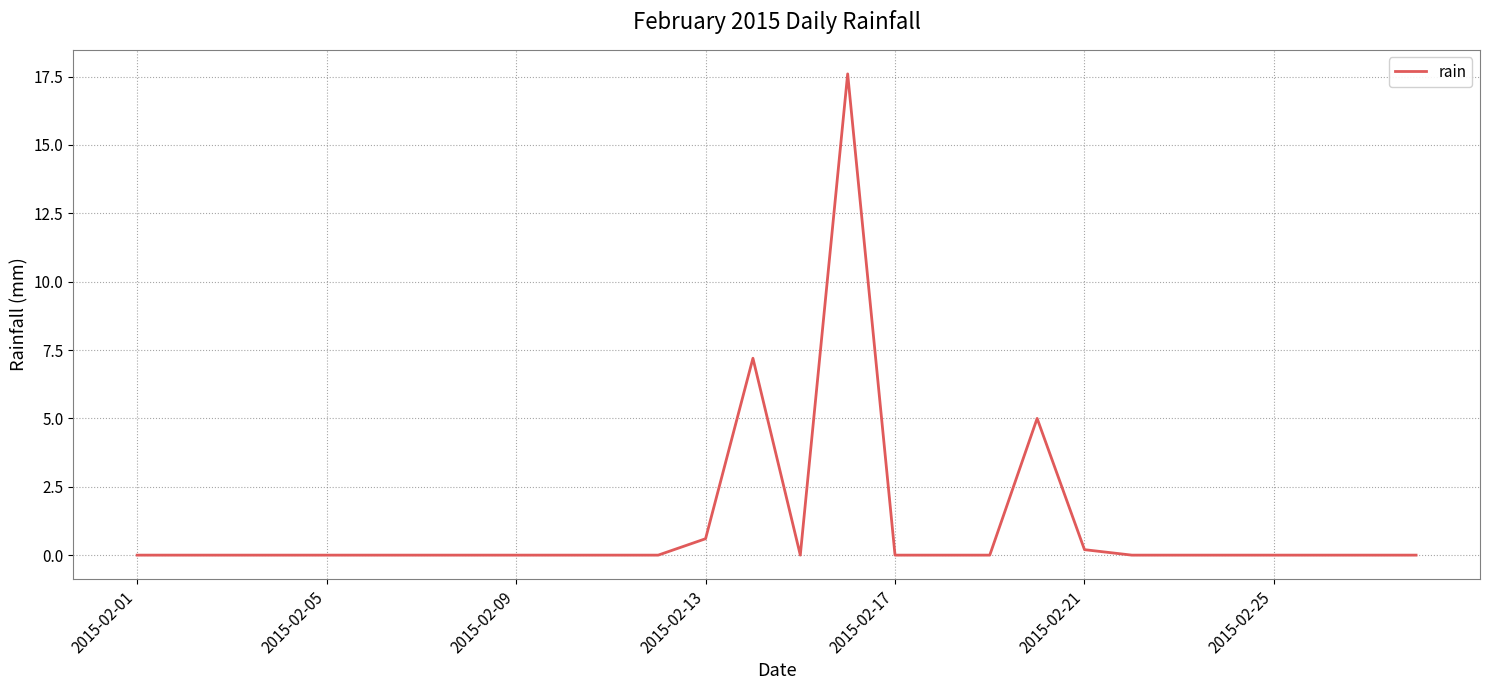

What is the greatest value displayed?

17.6